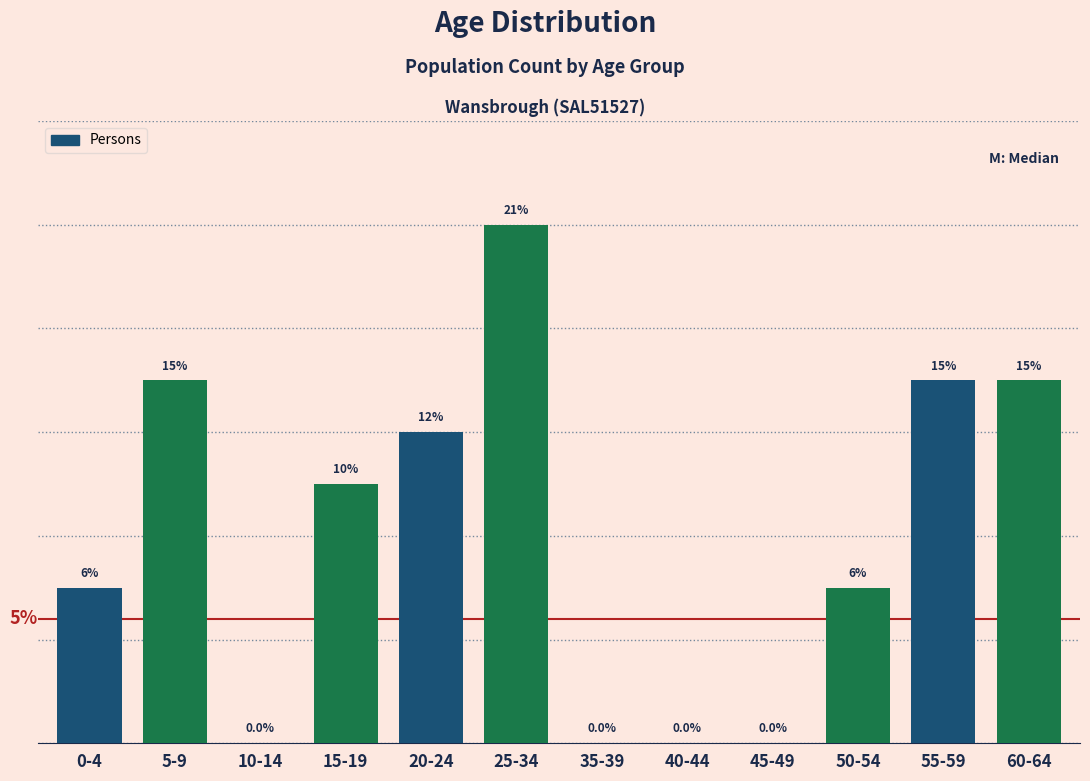

At which label does the data first exceed 5?

5-9